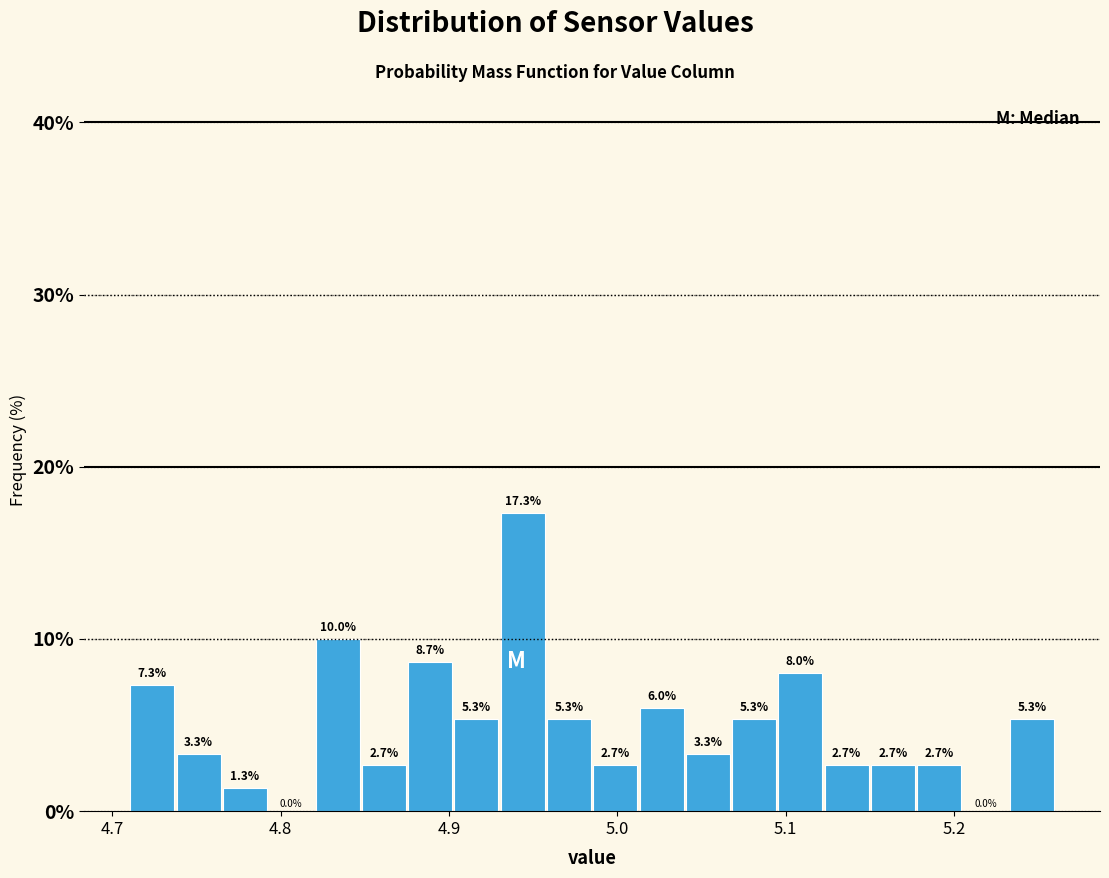

Read against the x-axis, roughly where is the centre of the tallest bar?

4.94